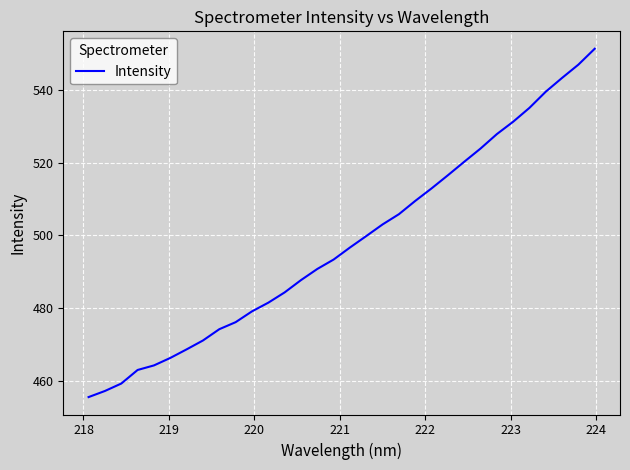

What is the smallest value displayed?

455.6